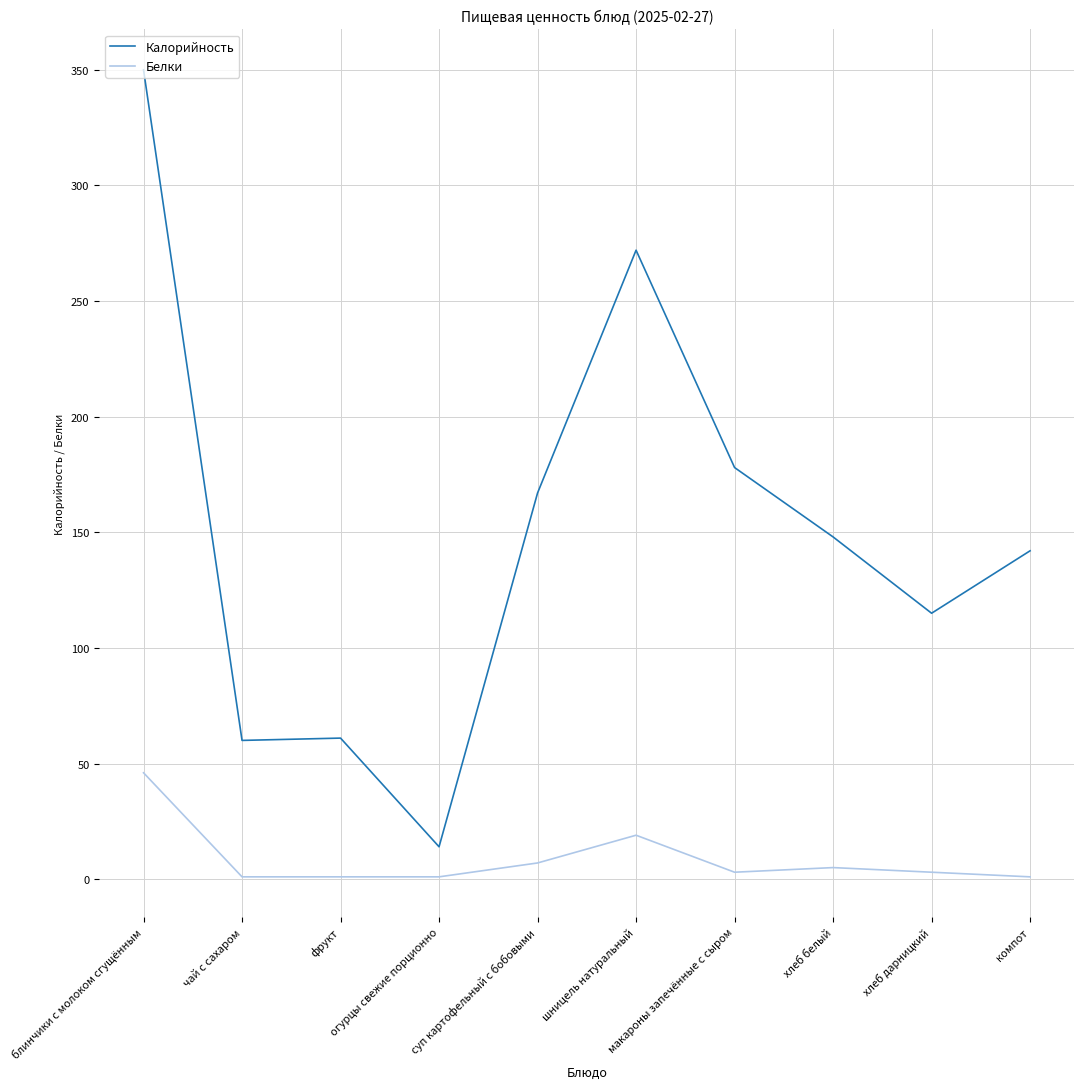

Rank the series by their average value, from highest to lowest.

Калорийность, Белки